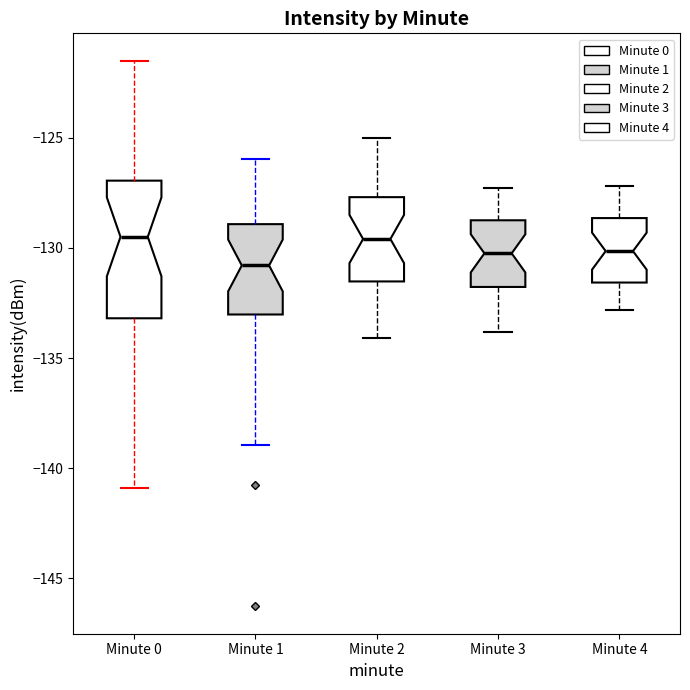

Reading left to right, transcribe this box plot: for each box, give where its median line is, the range the box spans, and where its two whiskers end, as read against the y-axis. The values are not printed on the chart, so give them approximately, as read against the axis.

Minute 0: median -129.5, box -133.0 to -127.0, whiskers -141.0 to -121.5
Minute 1: median -131.0, box -133.0 to -129.0, whiskers -139.0 to -126.0
Minute 2: median -129.5, box -131.5 to -127.5, whiskers -134.0 to -125.0
Minute 3: median -130.0, box -132.0 to -128.5, whiskers -134.0 to -127.5
Minute 4: median -130.0, box -131.5 to -128.5, whiskers -133.0 to -127.0